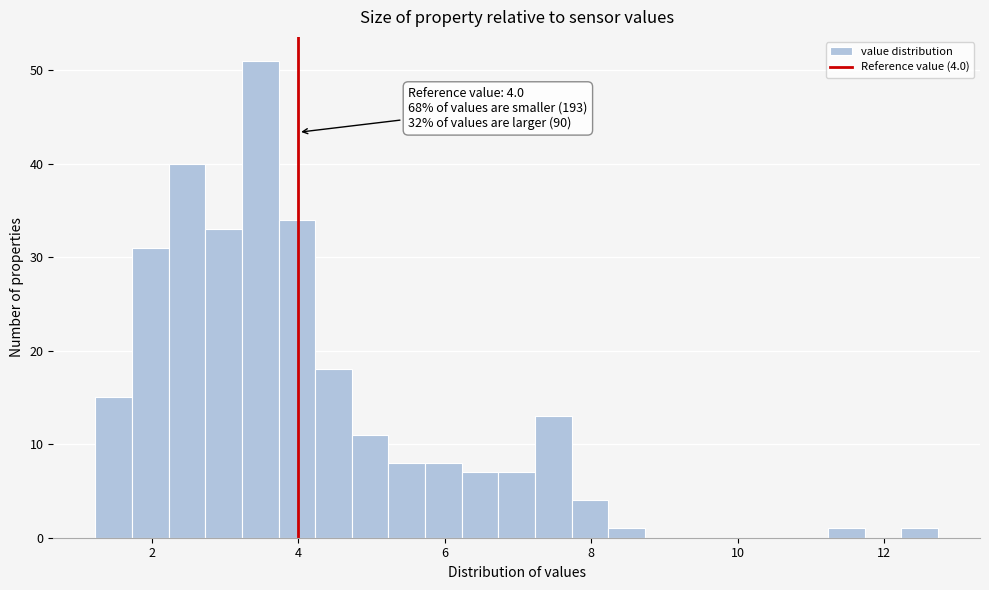

Around what value on the x-axis is the tallest bar? Give the approximate position of its centre, as read against the axis.

3.4